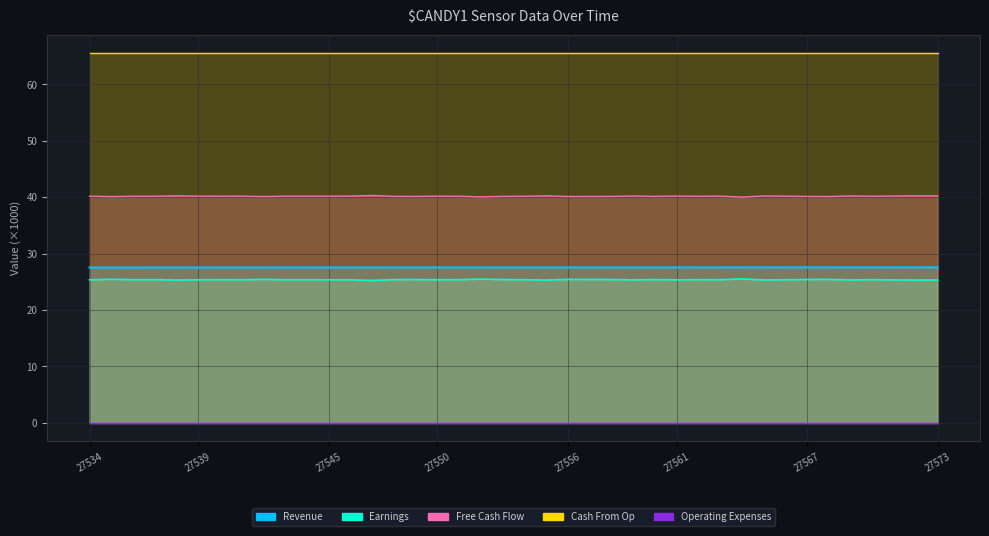

True or false: Revenue and Free Cash Flow intersect in this chart.

False